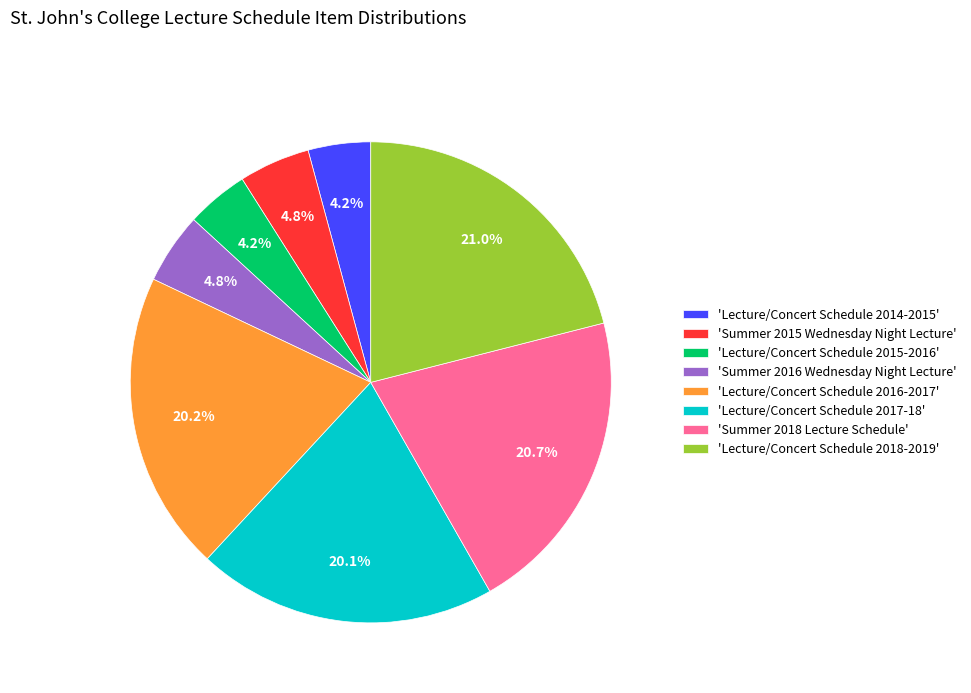

What portion of the pie excludes 'Lecture/Concert Schedule 2014-2015'?

95.8%